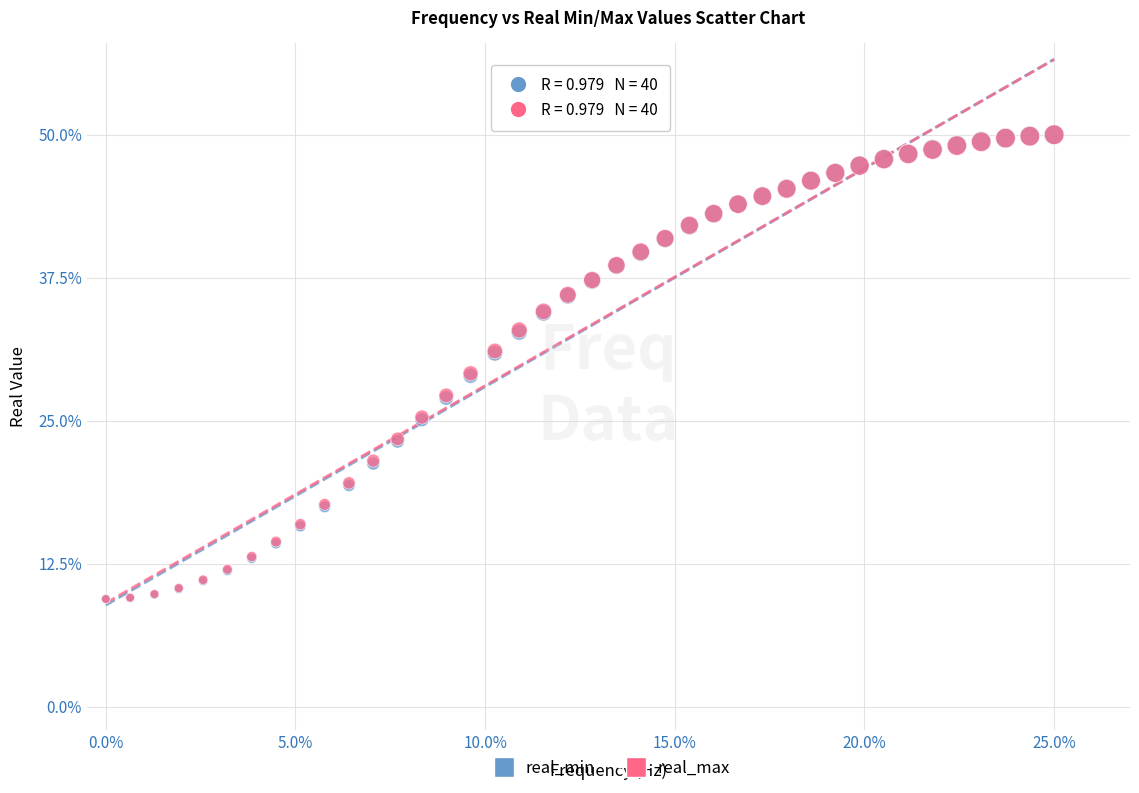

What are all the series names shown in the legend?

real_min, real_max